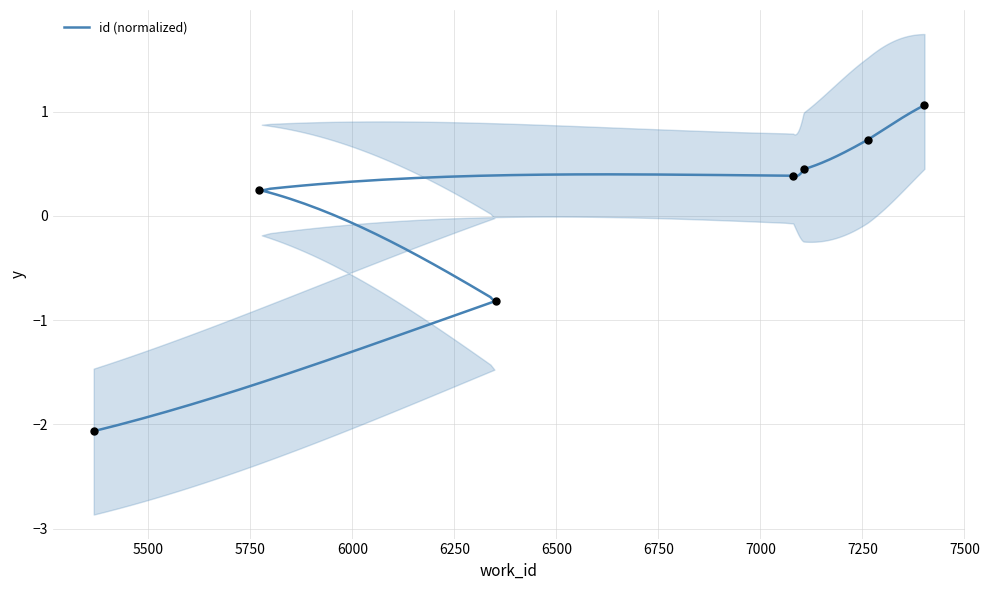

What is the change in value from 7080 to 7106?

+0.1